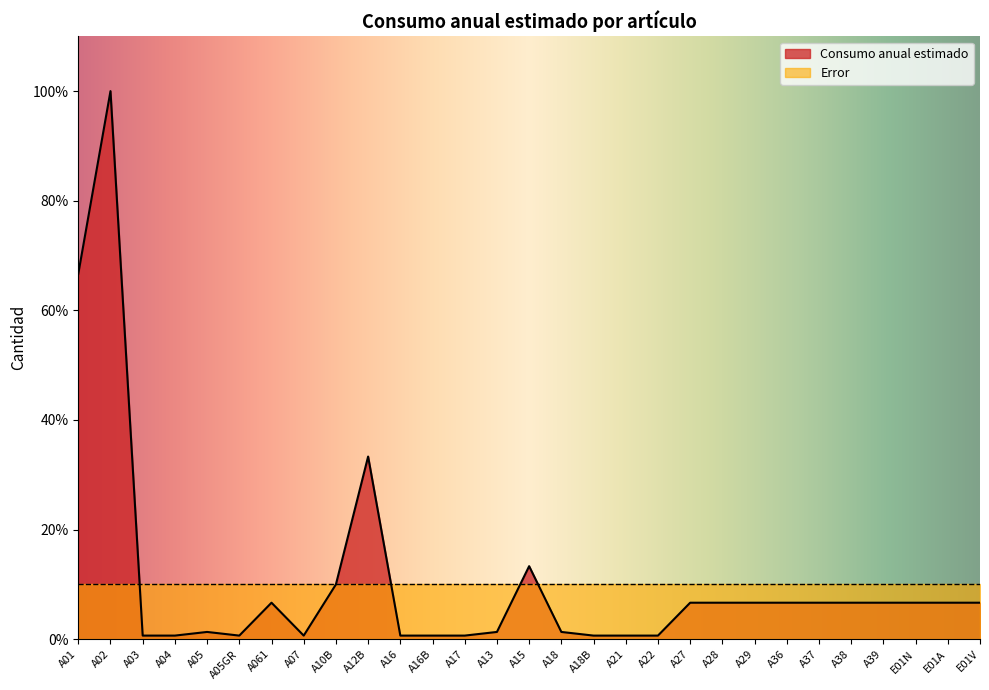

Reading left to right, what are all the values shown in this chart?

66.7	100.0	0.7	0.7	1.3	0.7	6.7	0.7	10.0	33.3	0.7	0.7	0.7	1.3	13.3	1.3	0.7	0.7	0.7	6.7	6.7	6.7	6.7	6.7	6.7	6.7	6.7	6.7	6.7